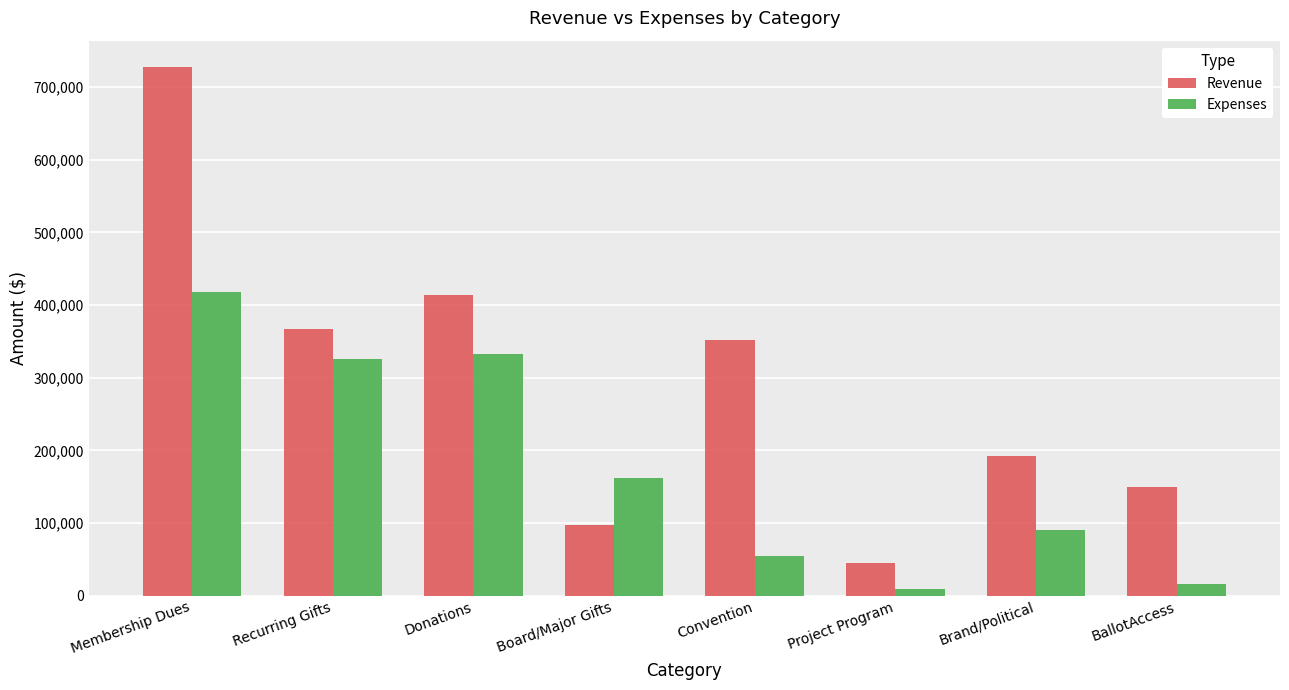

At which label is Revenue closest to 386200?

Recurring Gifts